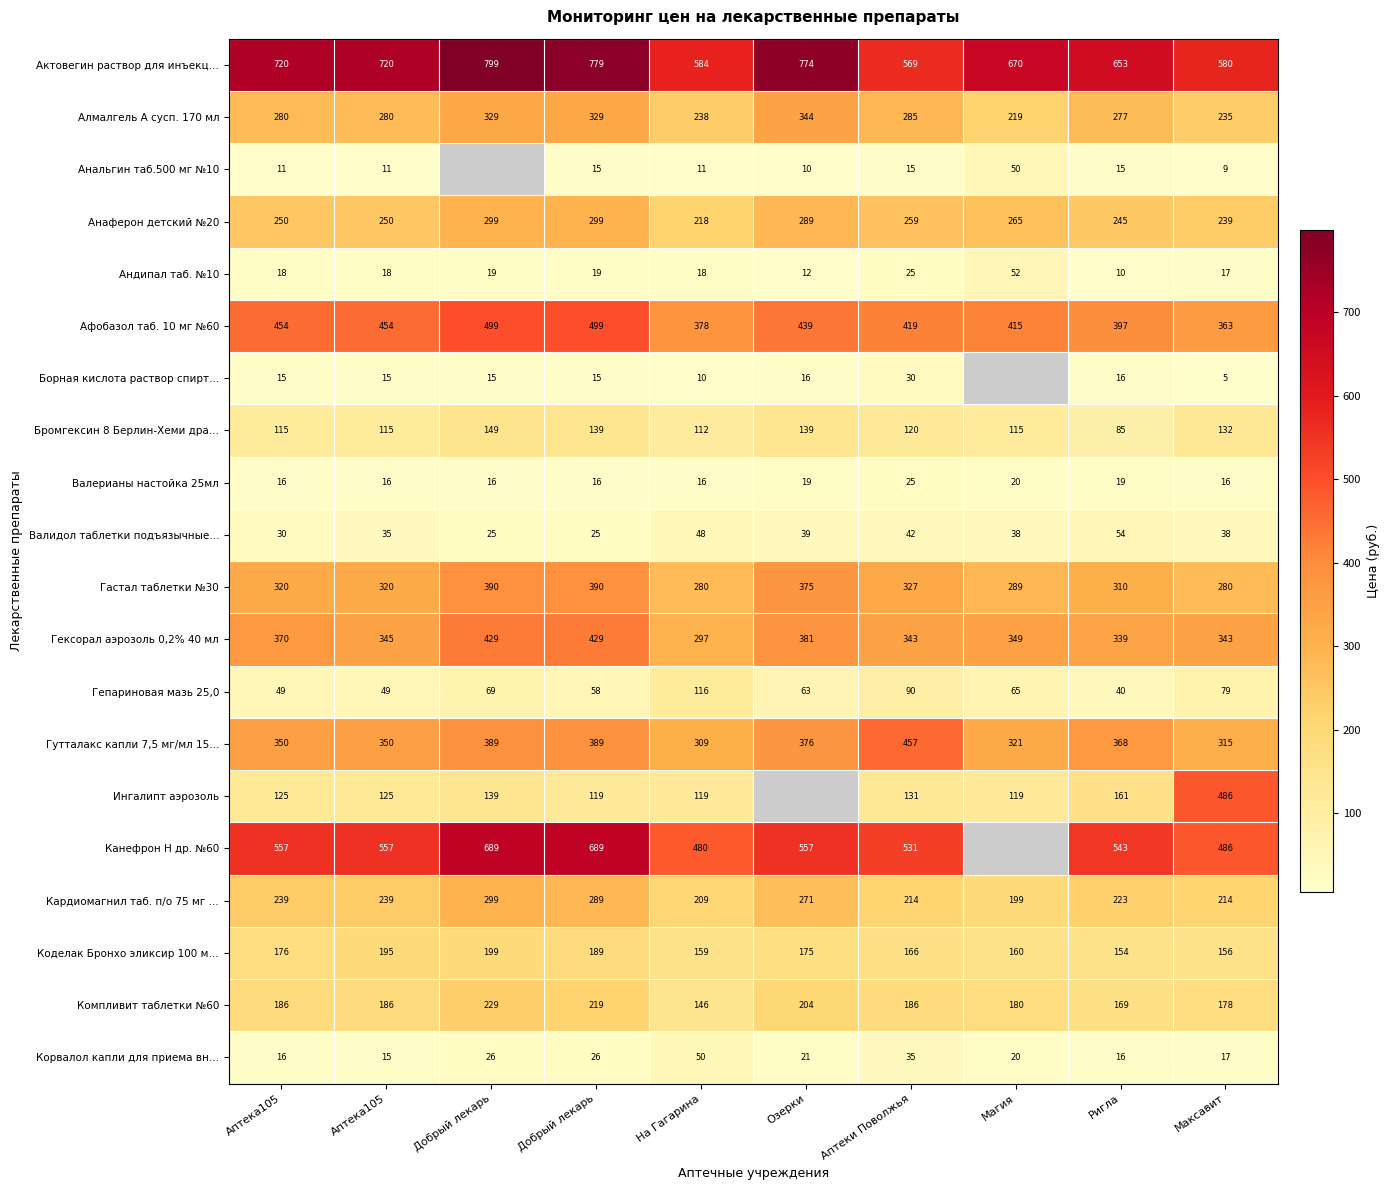

How many Валидол таблетки подъязычные… values are between 30 and 42?

6